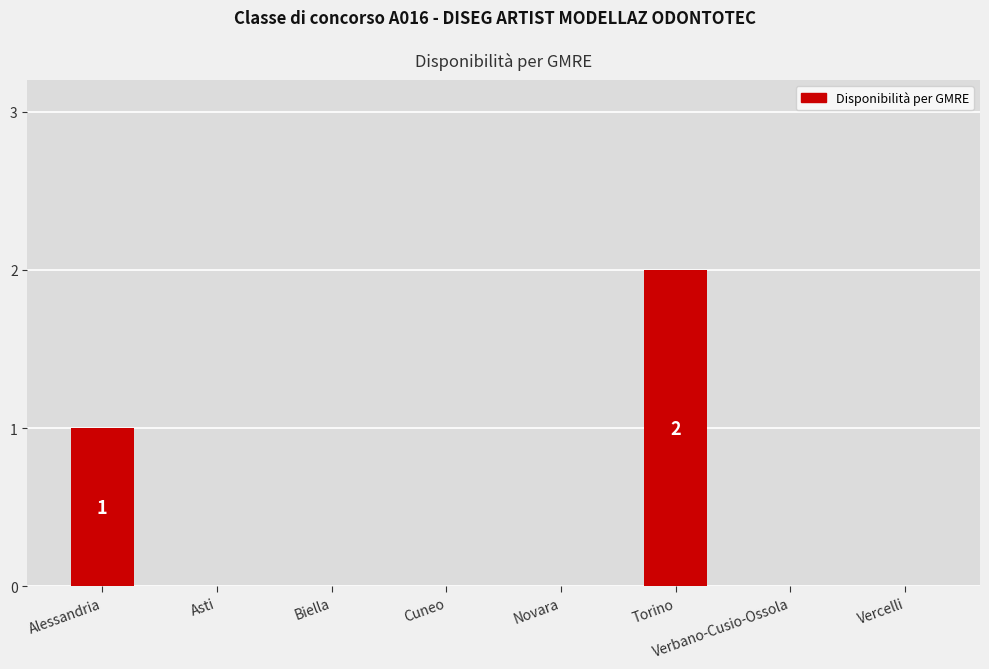

Reading right to left, extract all data points from this chart.

0	0	2	0	0	0	0	1